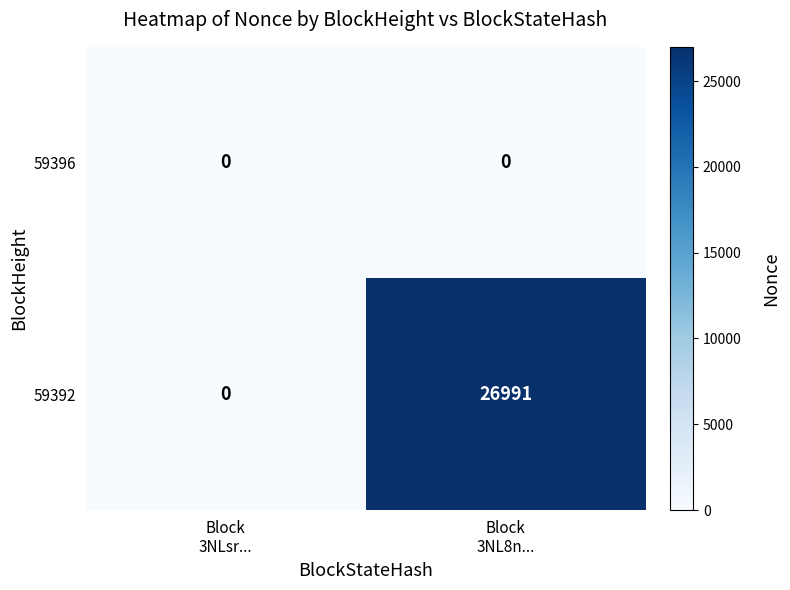

List the series in order of their overall mean, lowest first.

59396, 59392